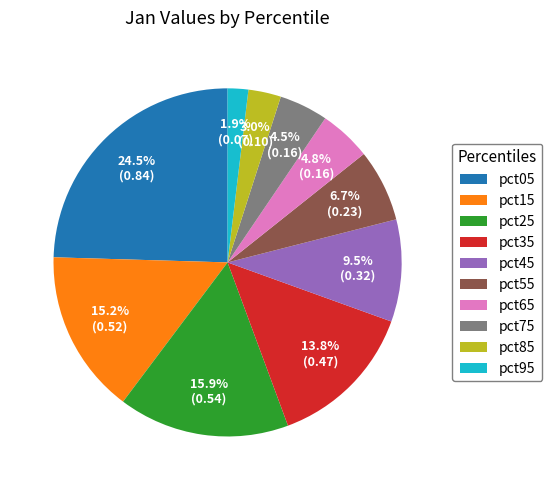

What percentage is NOT represented by pct35?

86.2%